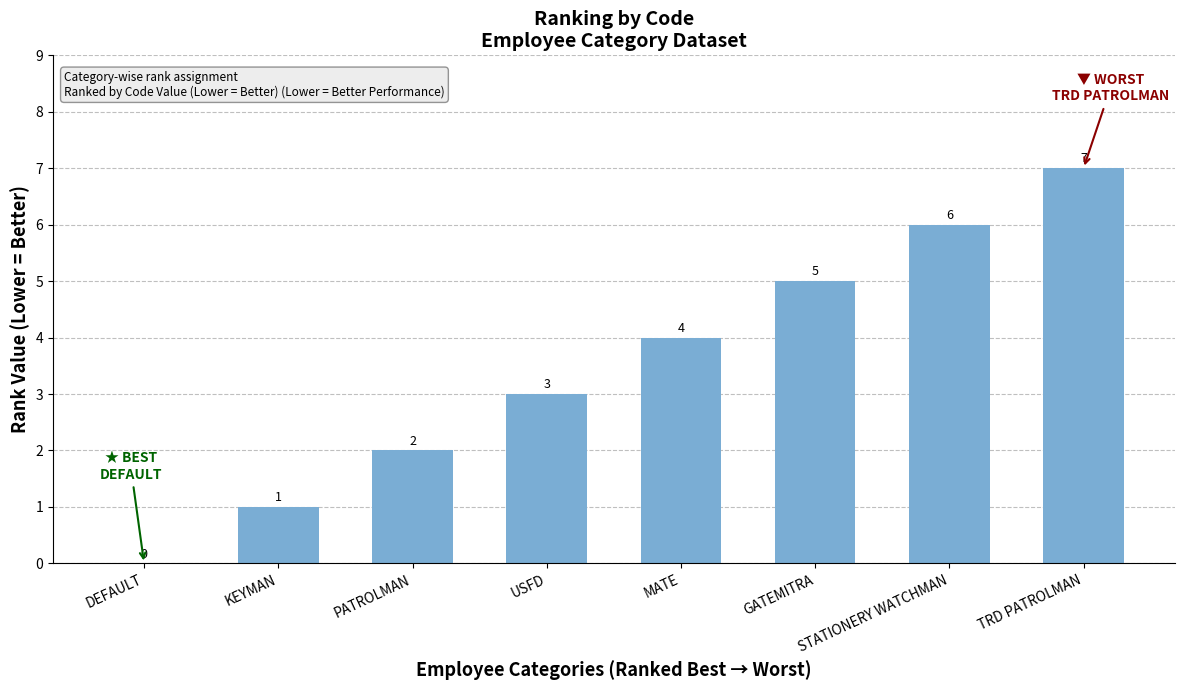

What is the maximum value shown in the chart?

7